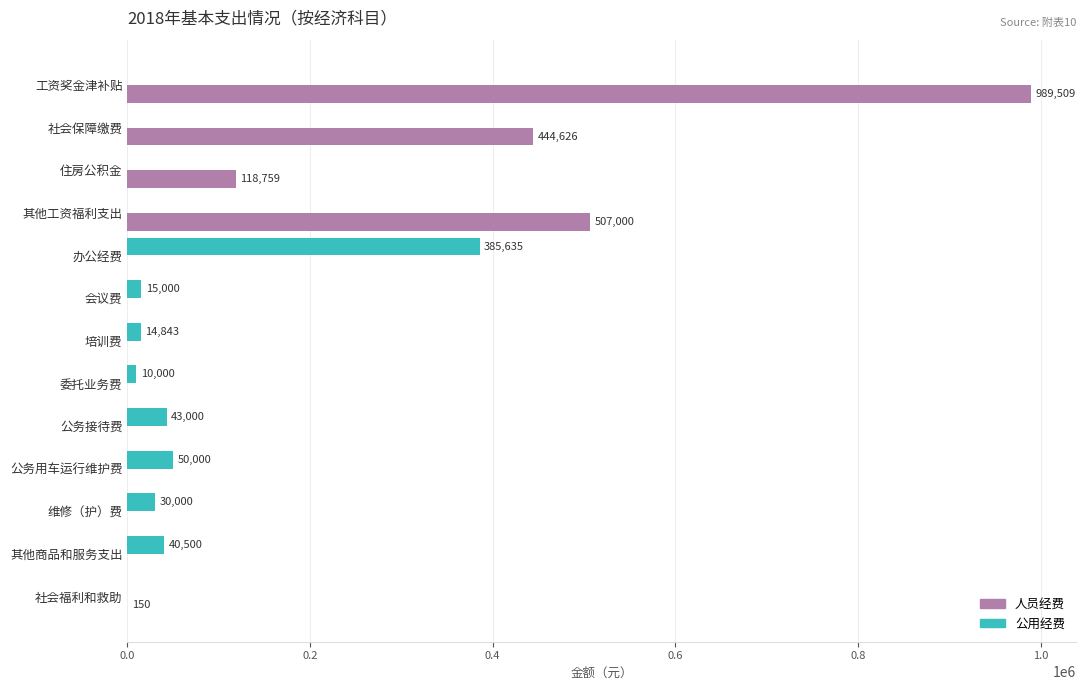

Is it true that 公用经费 equals -147529.9 at 住房公积金?

False